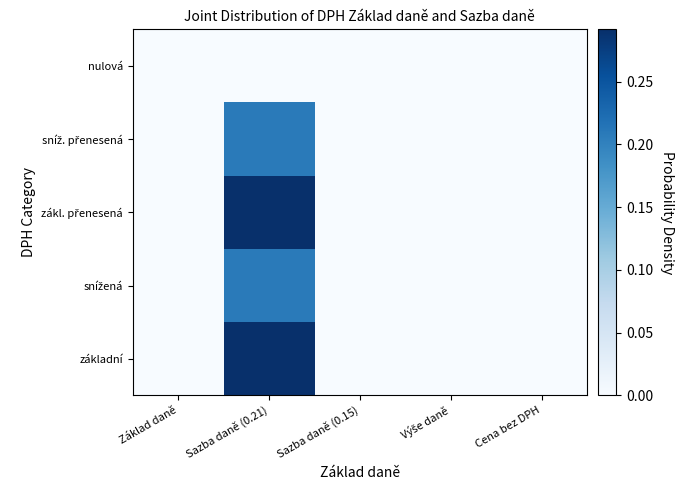

At which category does the chart reach its minimum across all series?

Základ daně